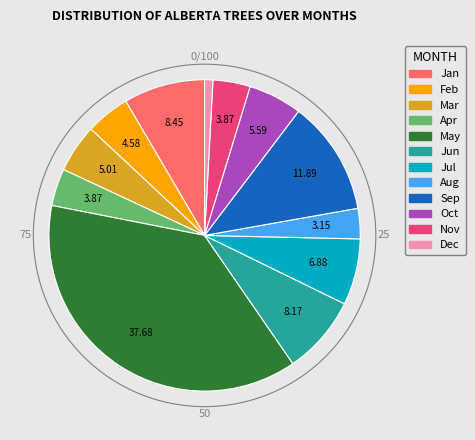

Does any single category account for the majority?

No